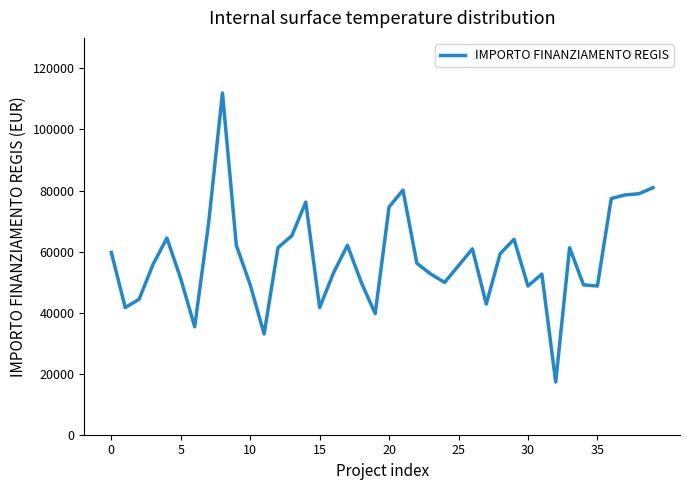

What is the difference between the maximum and minimum values?

94665.7